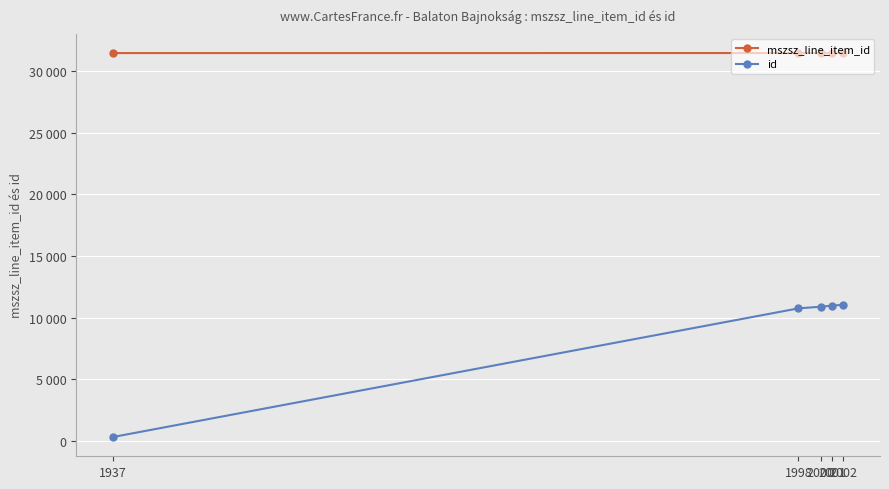

At how many categories does at least one series exceed 24397?

5